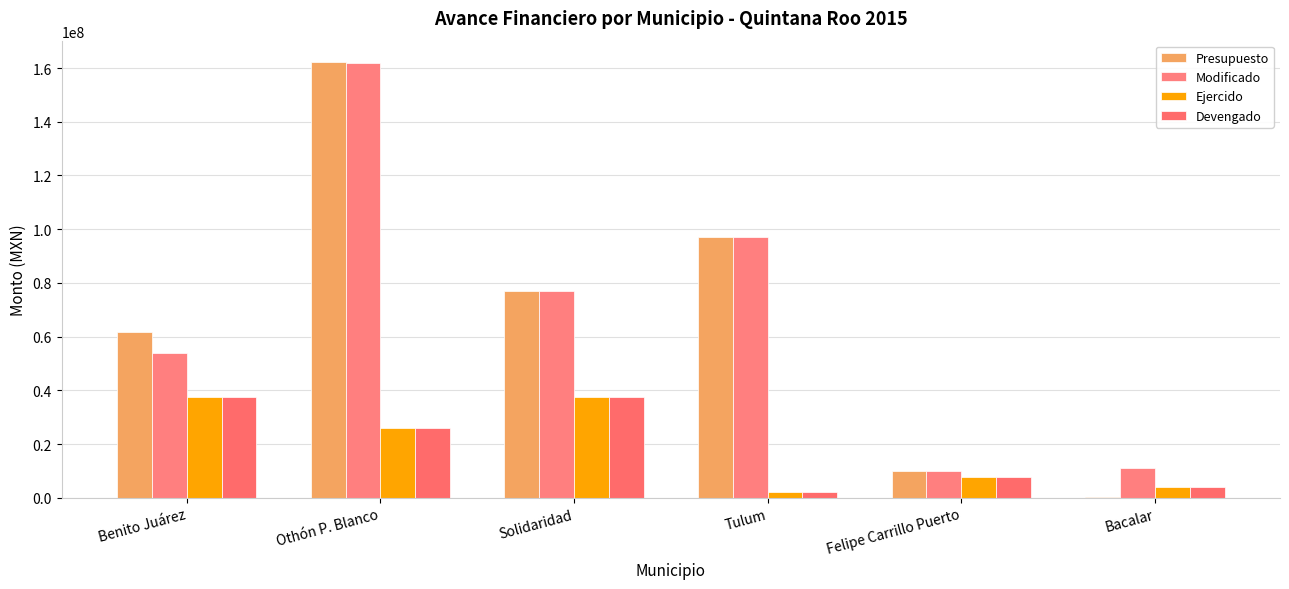

What is the difference between the maximum and minimum values in the Devengado series?

35636337.5